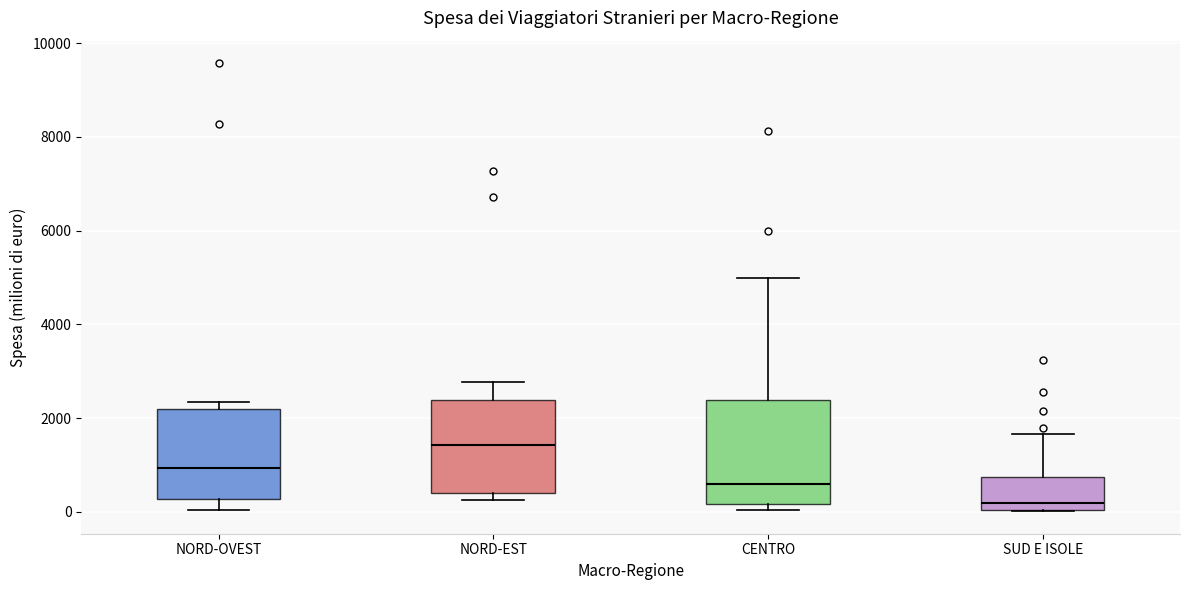

Reading left to right, read every box against the y-axis: the position of its median line, the range the box covers, and the ends of its whiskers. The values are not printed on the chart, so give them approximately, as read against the axis.

NORD-OVEST: median 1000, box 200 to 2200, whiskers 0 to 2400
NORD-EST: median 1400, box 400 to 2400, whiskers 200 to 2800
CENTRO: median 600, box 200 to 2400, whiskers 0 to 5000
SUD E ISOLE: median 200, box 0 to 800, whiskers 0 to 1600